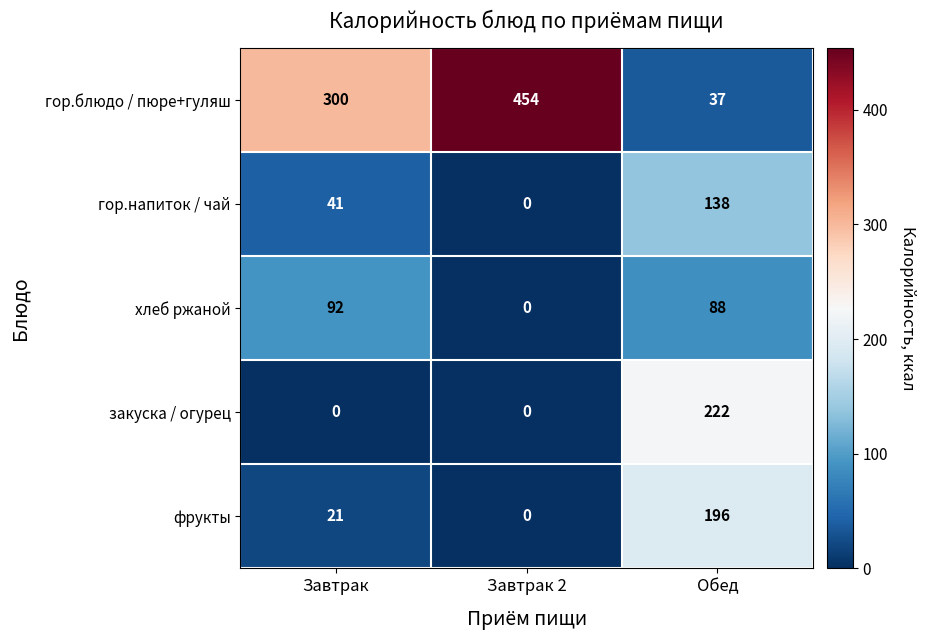

What is the sum of all фрукты values?

217